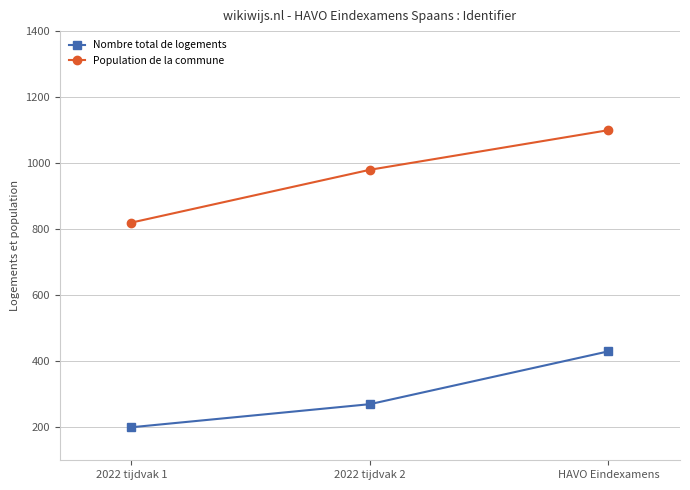

Reading left to right, list all the values displayed in this chart.

Nombre total de logements: 200	270	430
Population de la commune: 820	980	1100